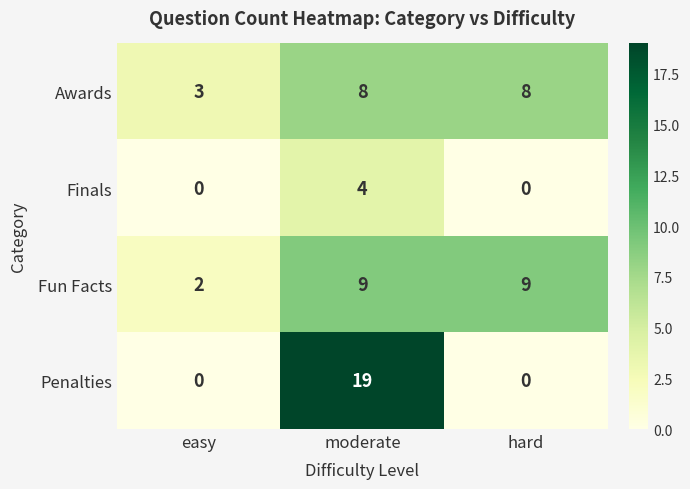

What is the difference between the maximum and minimum values in the Fun Facts series?

7